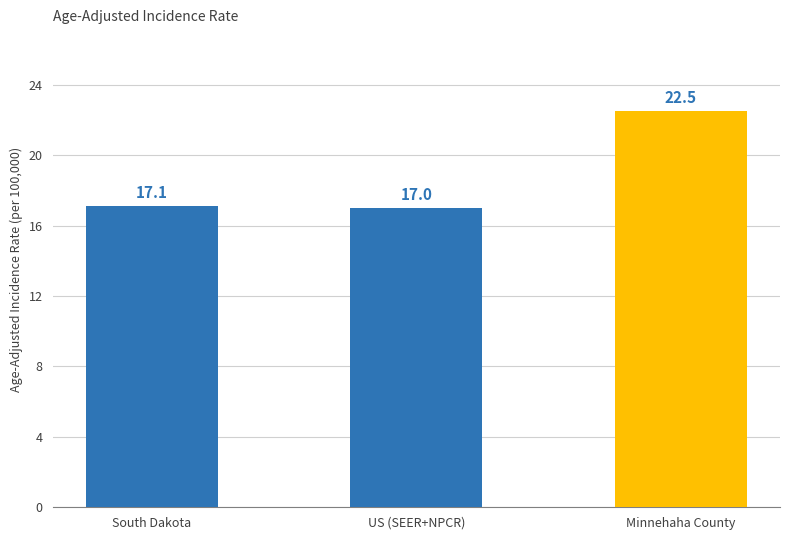

What is the change in value from South Dakota to US (SEER+NPCR)?

-0.1